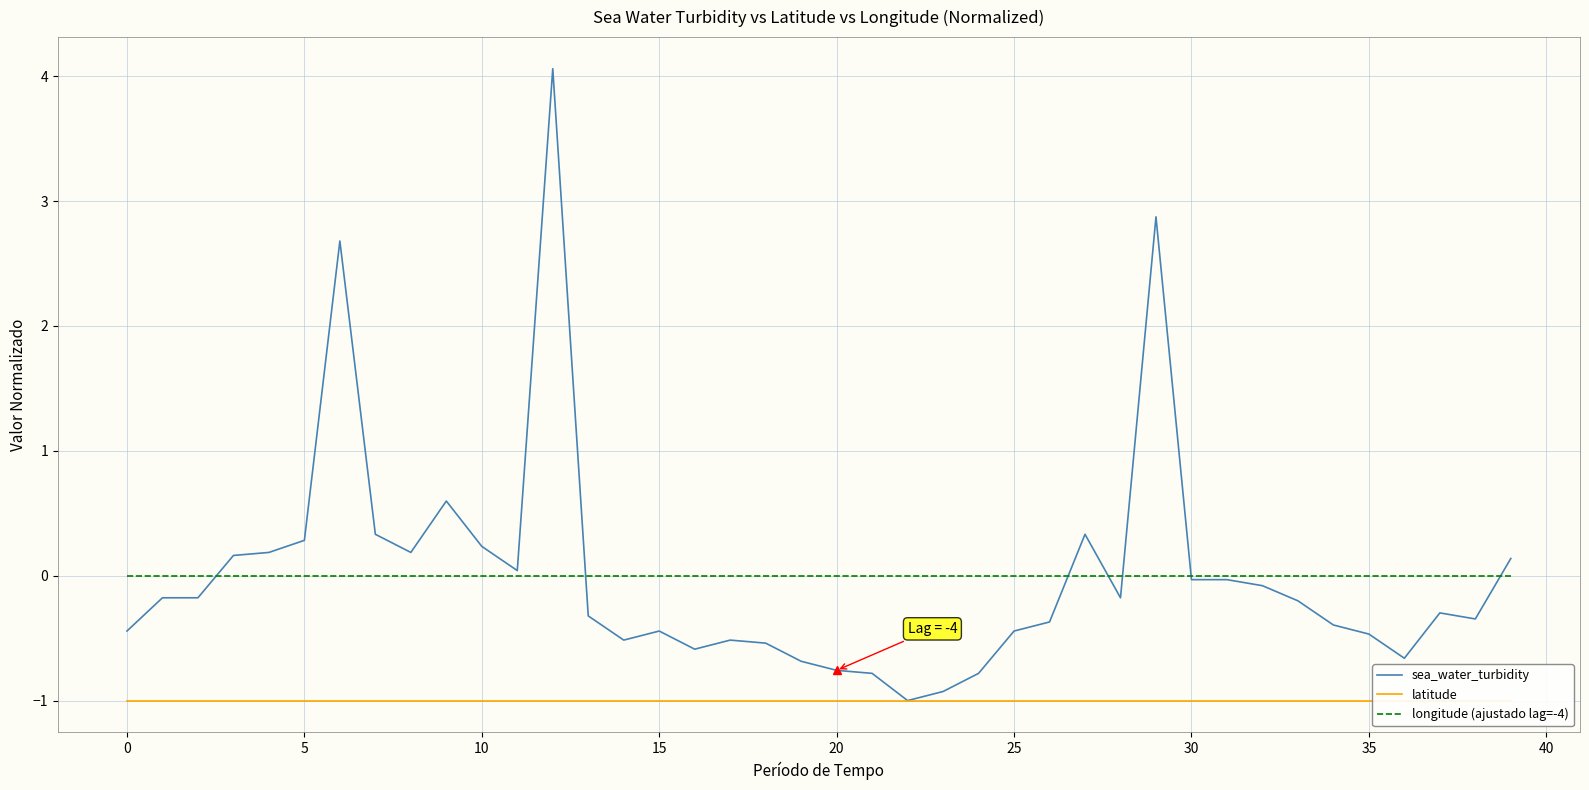

The sea_water_turbidity series shows 0.1 at 5. True or false?

False